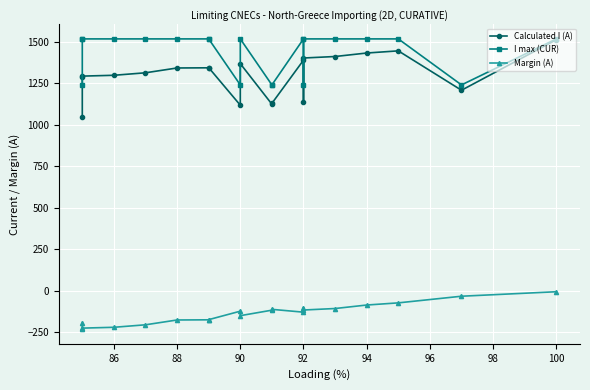

How many interior local valleys does the Margin (A) series have?

4